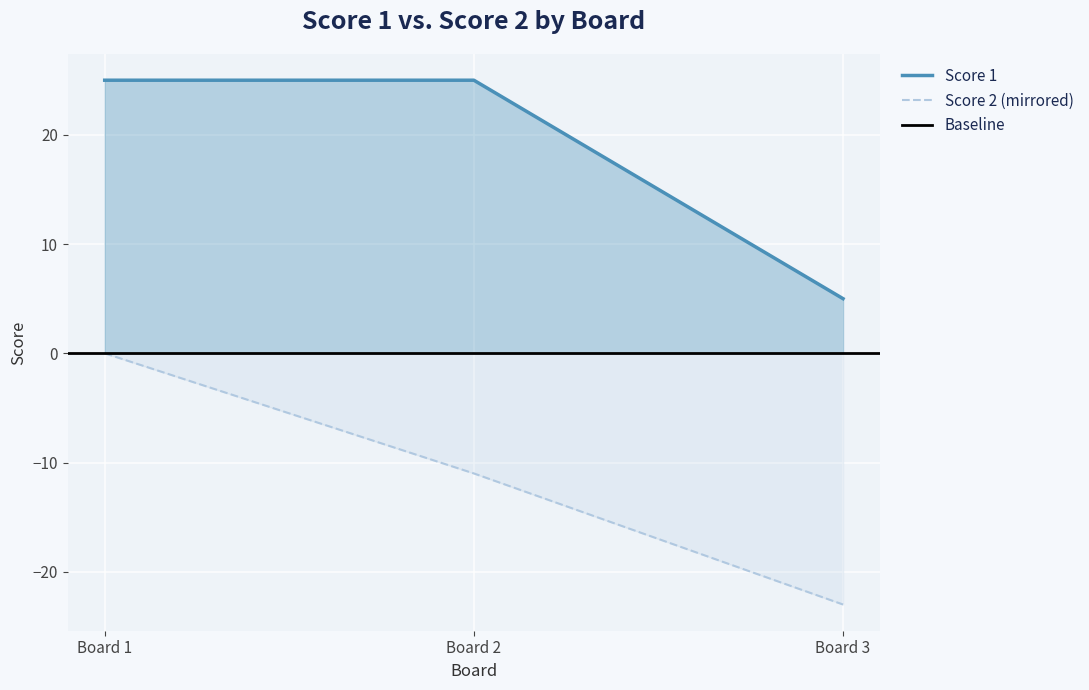

The value of Score 1 at Board 3 is 3. True or false?

False